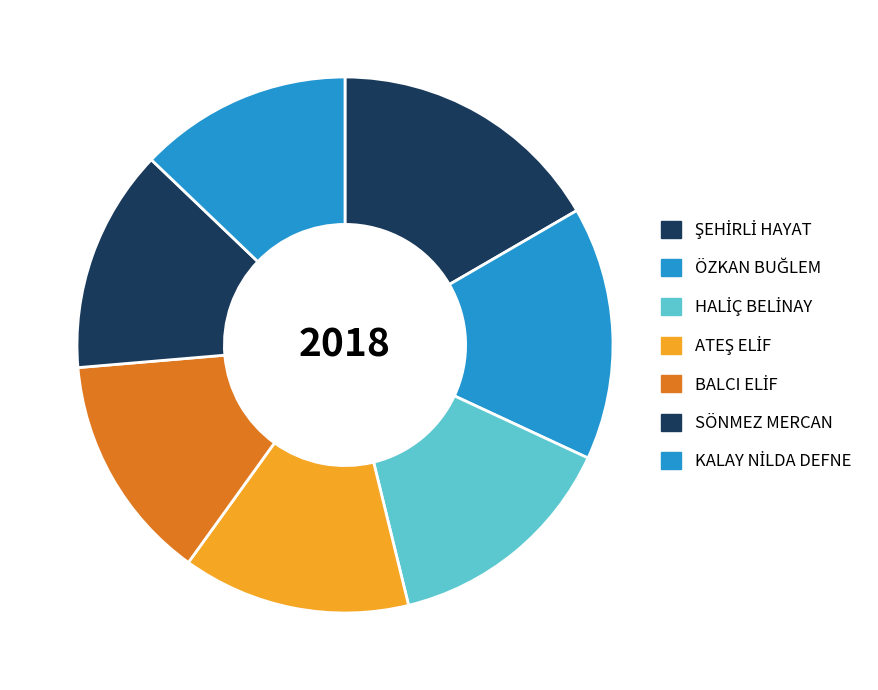

How much of the chart is everything except ŞEHİRLİ HAYAT?

83.4%